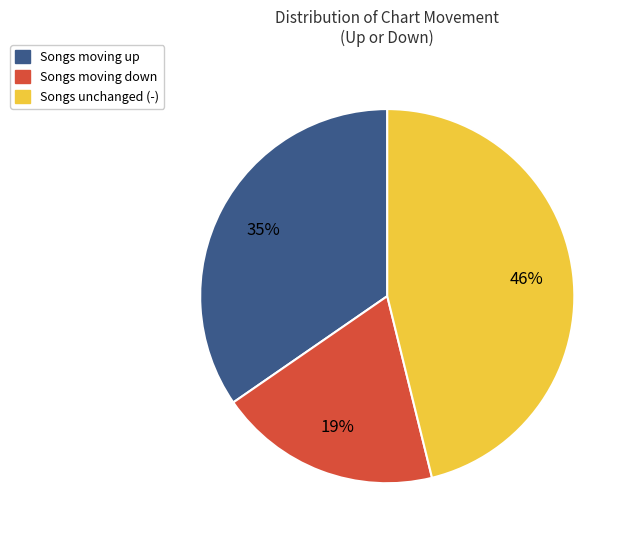

Is there a majority slice in this chart?

No